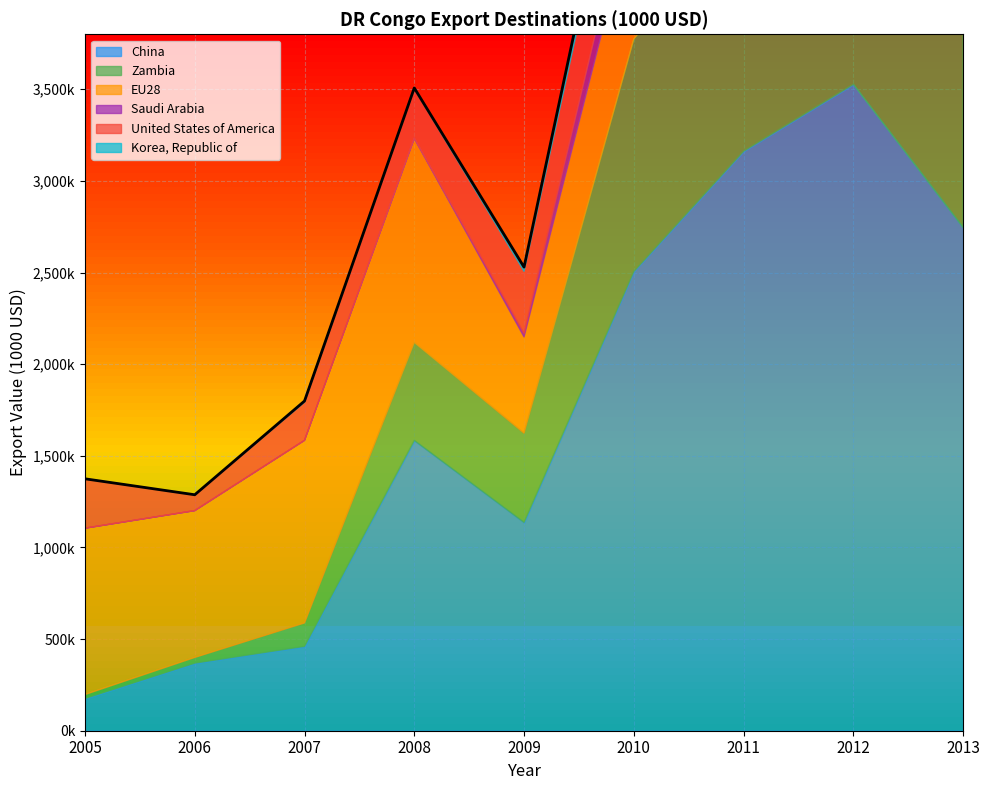

Does the chart display data point markers on the line(s)?

No